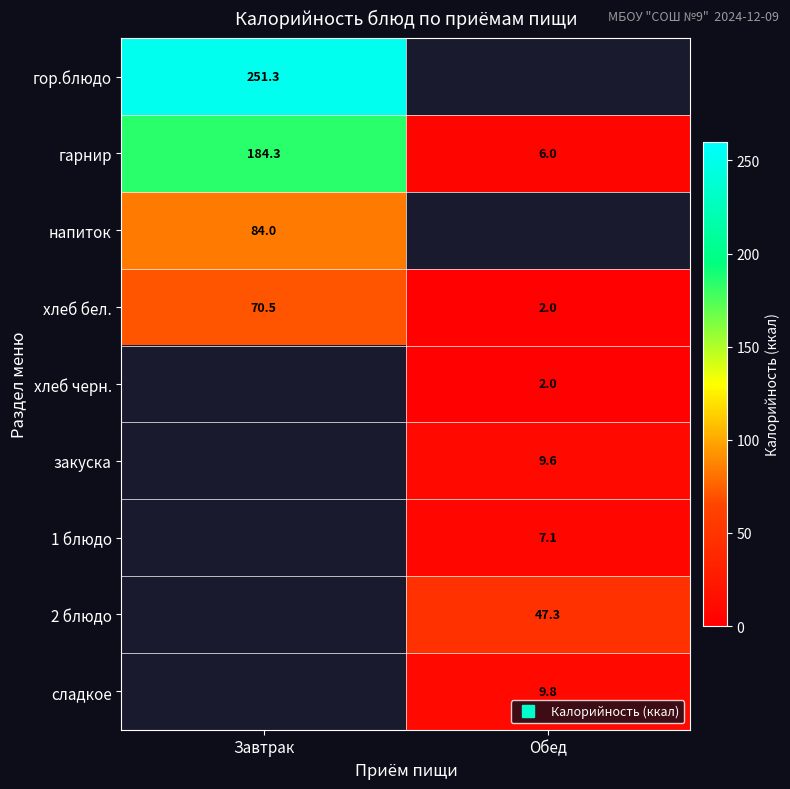

Which has a higher value, Обед or Завтрак?

Завтрак